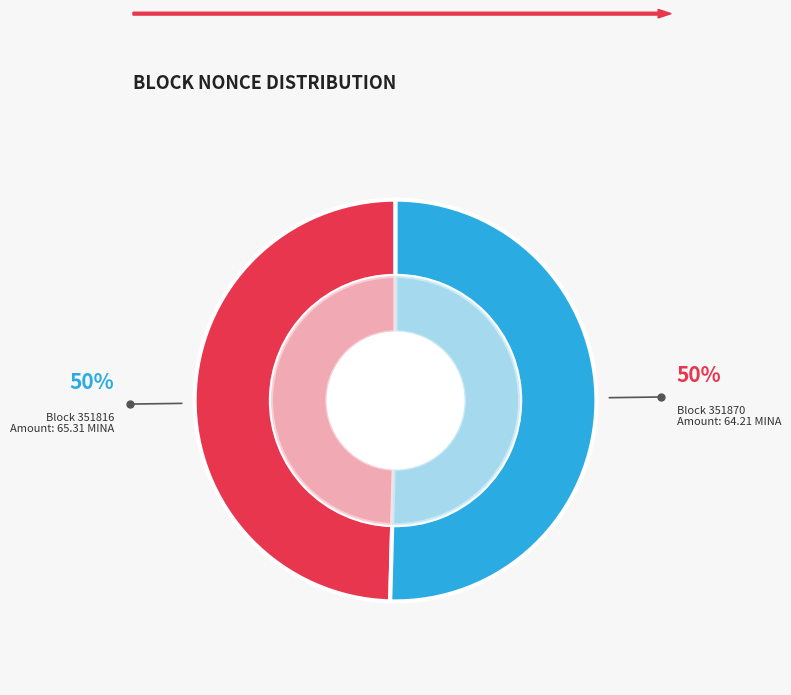

Is 351870 the majority of the pie?

No